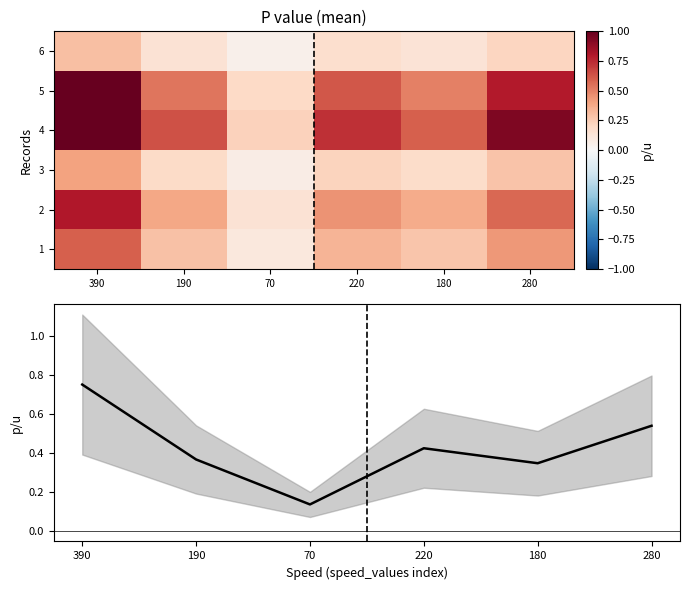

The mean series shows 0.8 at 280. True or false?

False